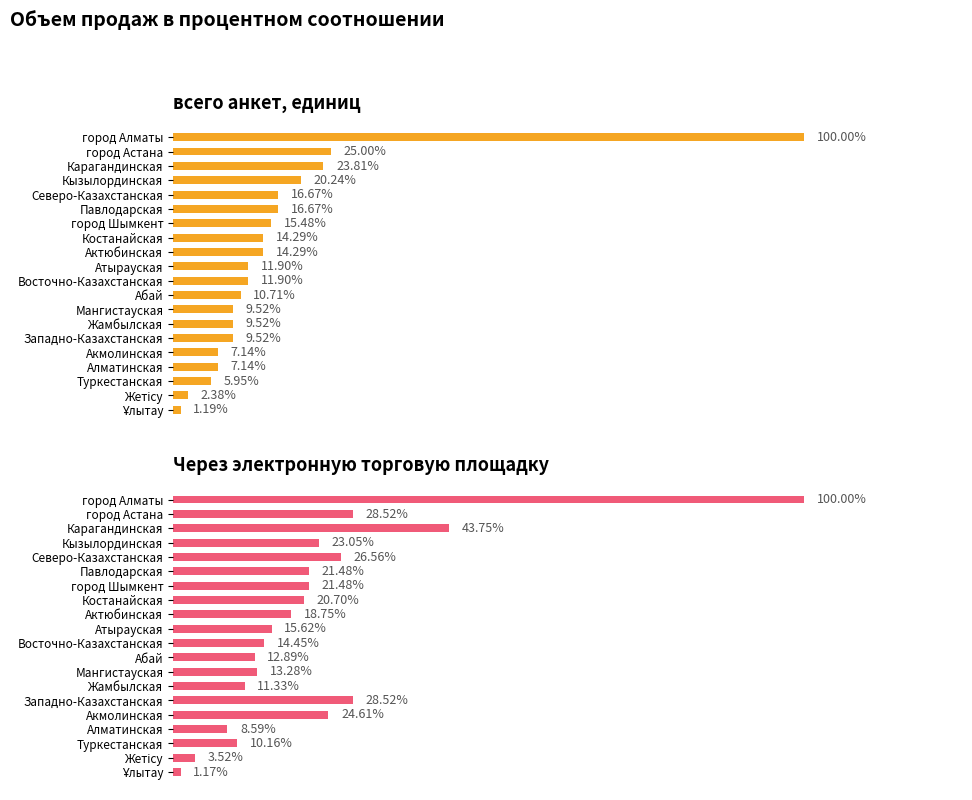

Rank the series at Акмолинская from lowest to highest value.

всего анкет, единиц, Через электронную торговую площадку